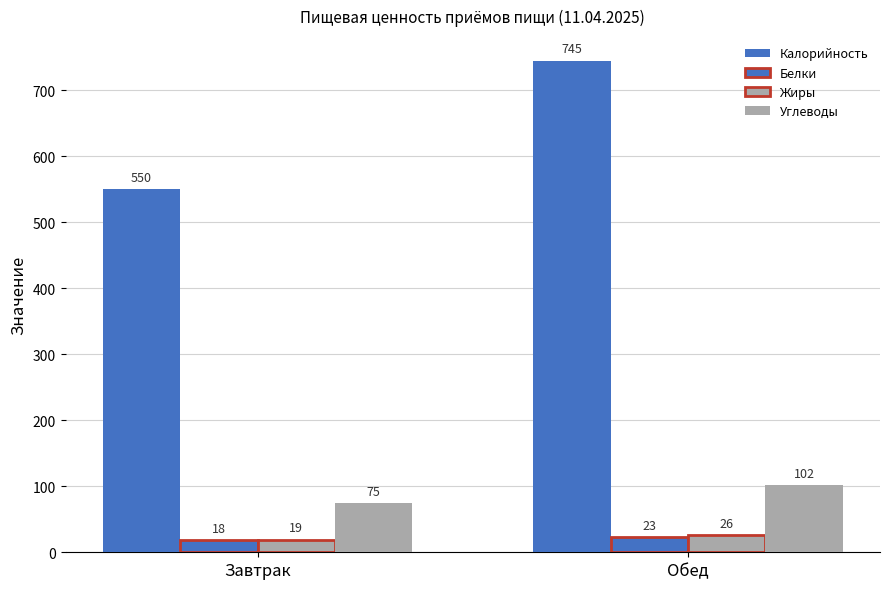

What is the highest value of the Жиры series?

26